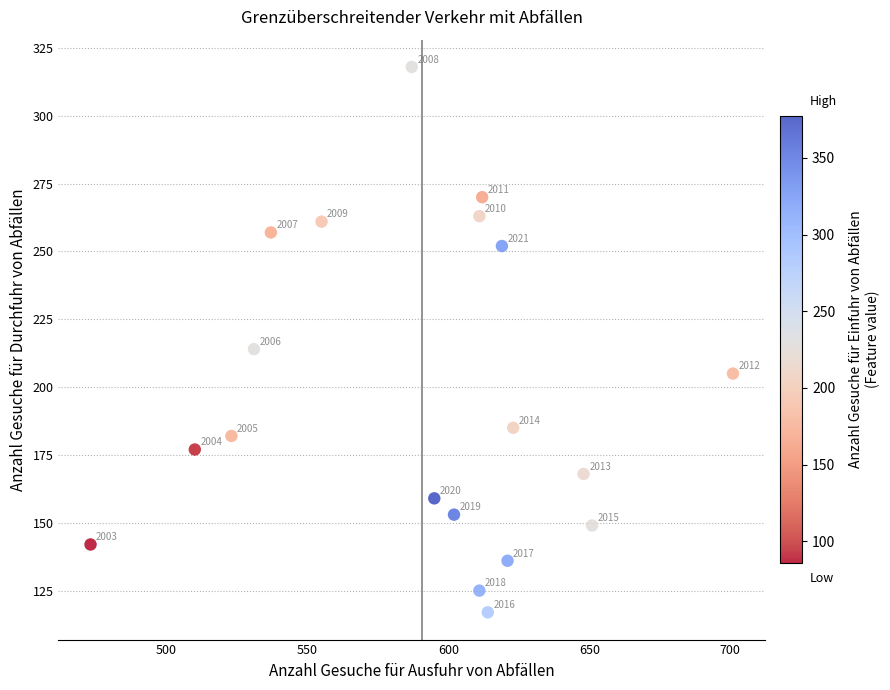

What is the range of X values (max minus min)?

228